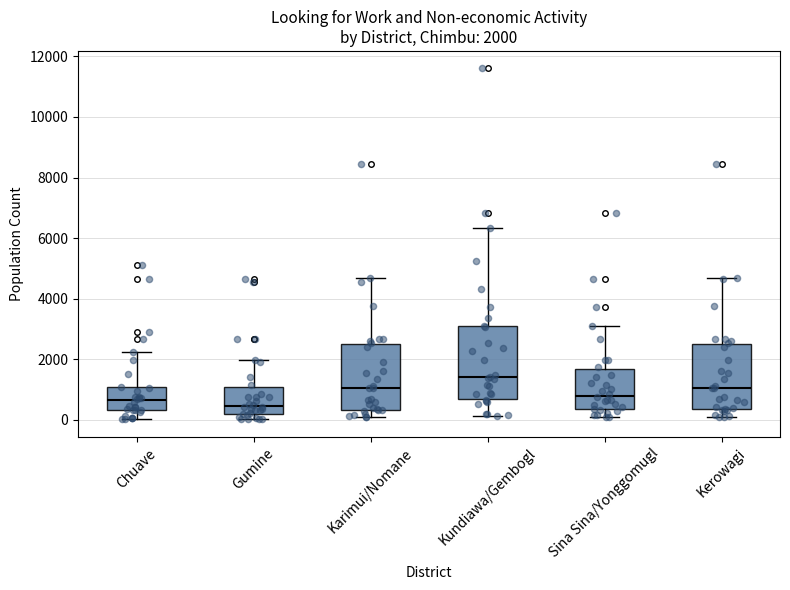

Which box has the highest median line?

Kundiawa/Gembogl